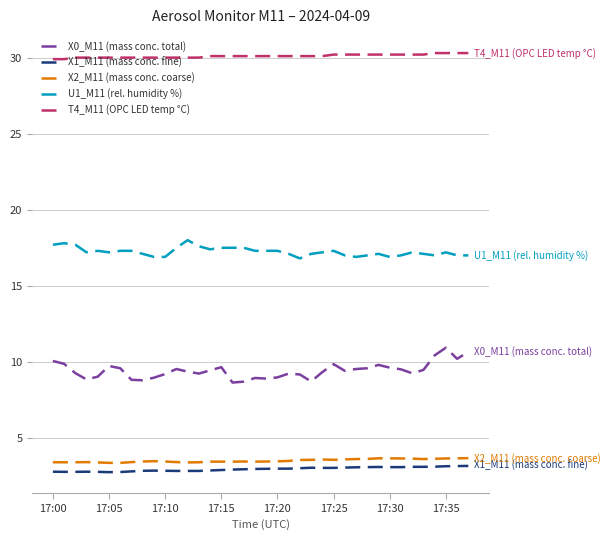

Which series has the largest total across all categories?

T4_M11 (OPC LED temp °C)